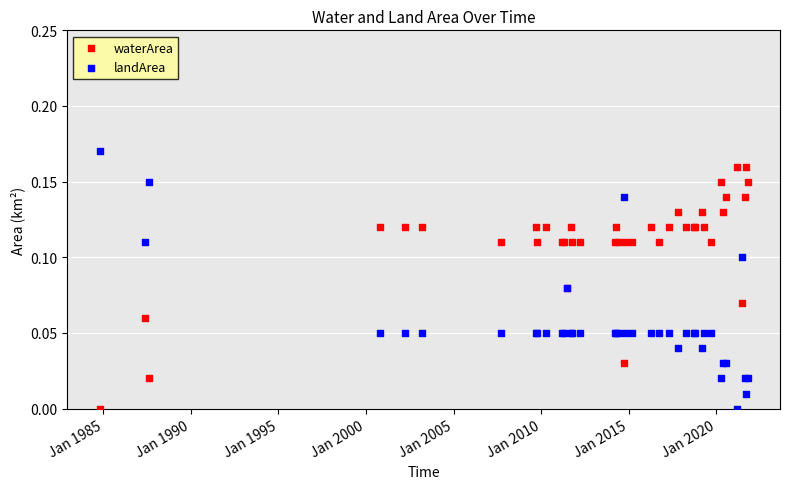

What is the X range (max minus min) for the scatter plot?

13514.0